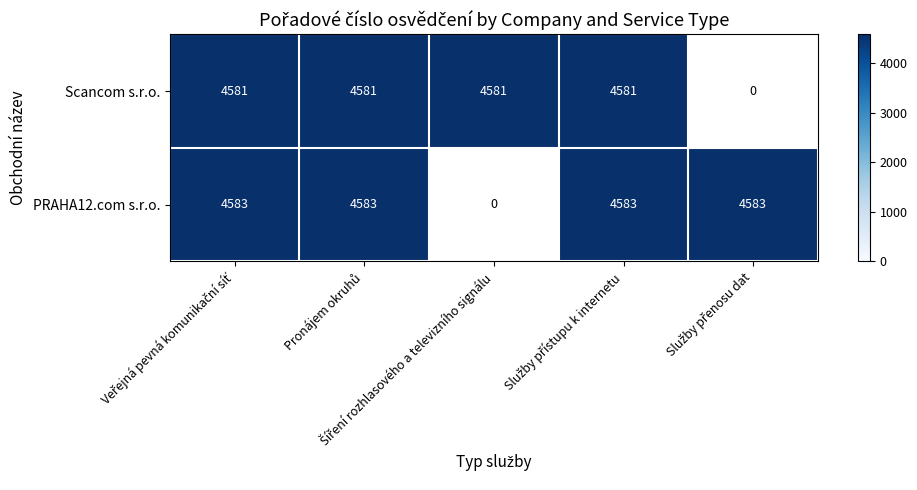

Rank the series by their maximum value, from lowest to highest.

Scancom s.r.o., PRAHA12.com s.r.o.